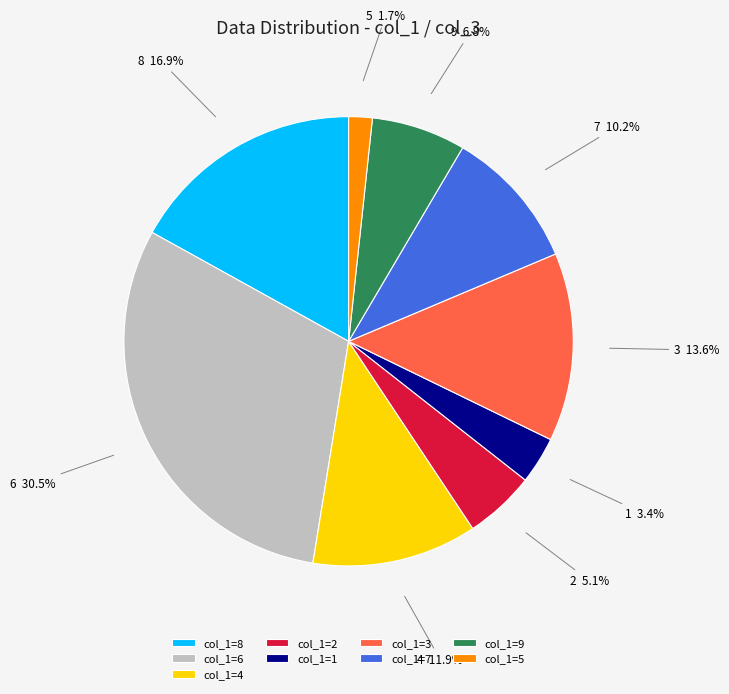

Is col_1=4 the majority of the pie?

No